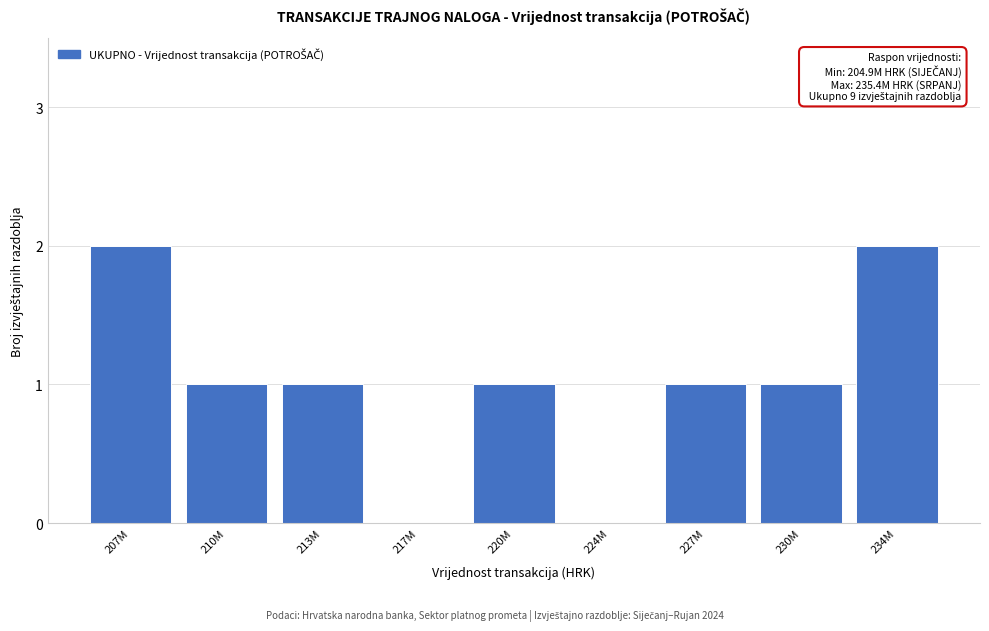

Reading left to right, extract all data points from this chart.

207M=2	210M=1	213M=1	217M=0	220M=1	224M=0	227M=1	230M=1	234M=2